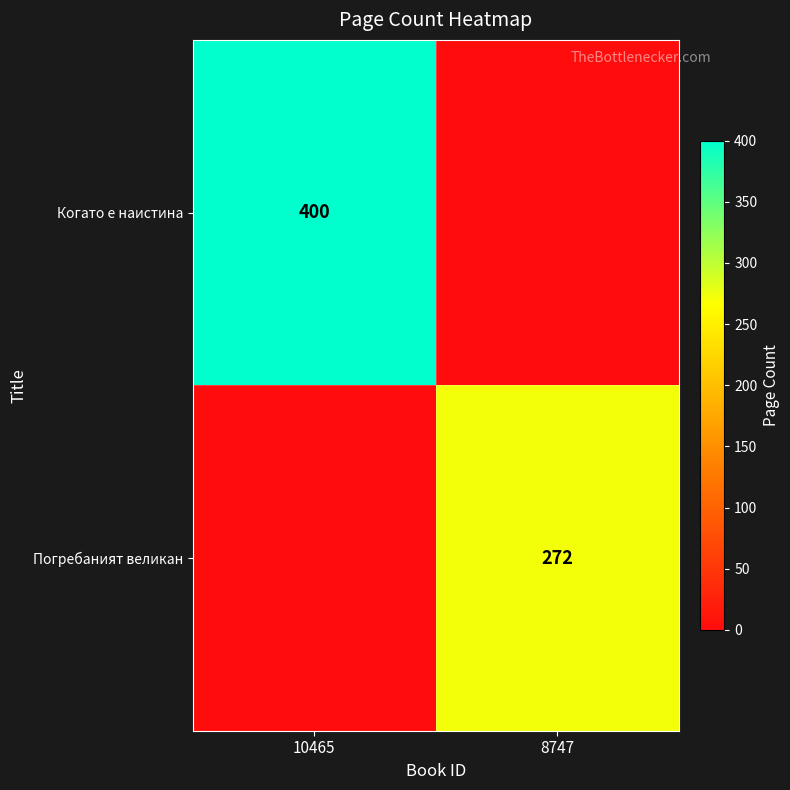

True or false: Погребаният великан has a value of 272 at 8747.

True